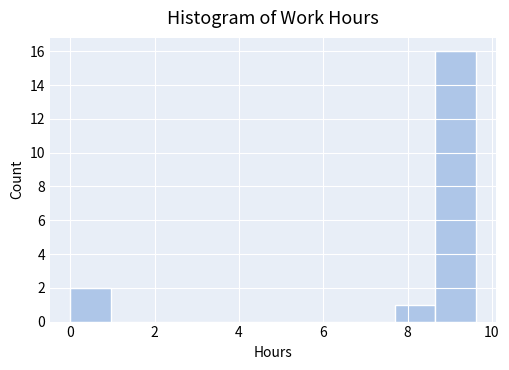

What is the height of the bar covering 8.6 to 9.6 on the x-axis? Neither the bar edges nor the heights are printed on the chart, so give them approximately, as read against the axes.

16